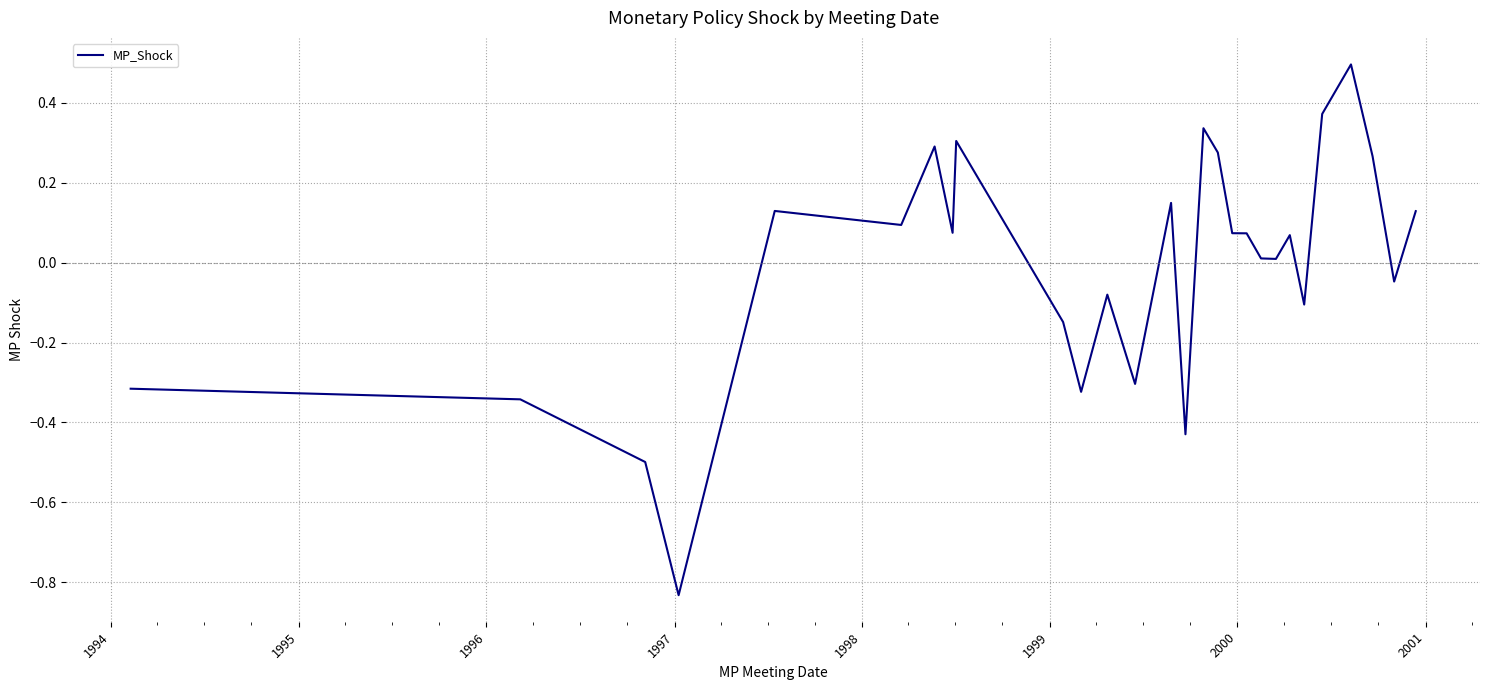

What is the maximum value shown in the chart?

0.5